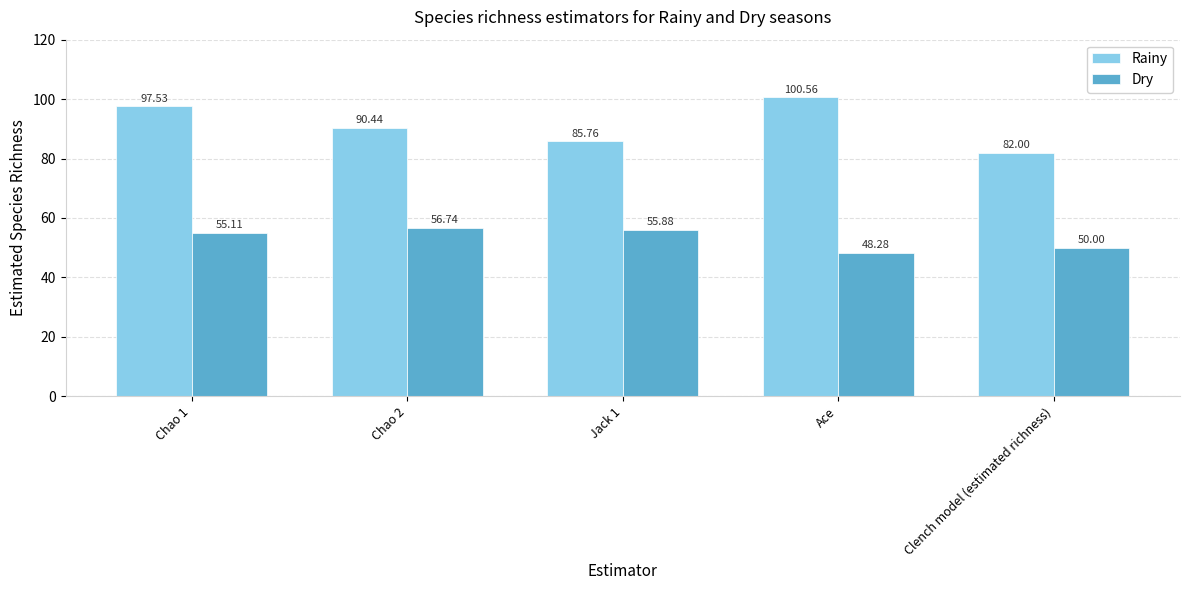

What is the lowest value of the Dry series?

48.3